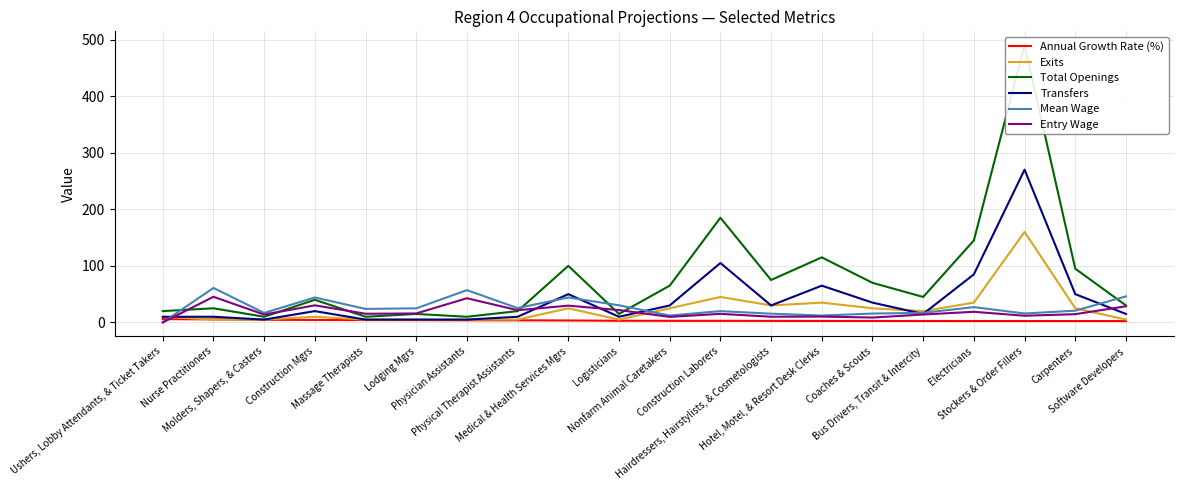

What is the lowest value of the Total Openings series?

10.0